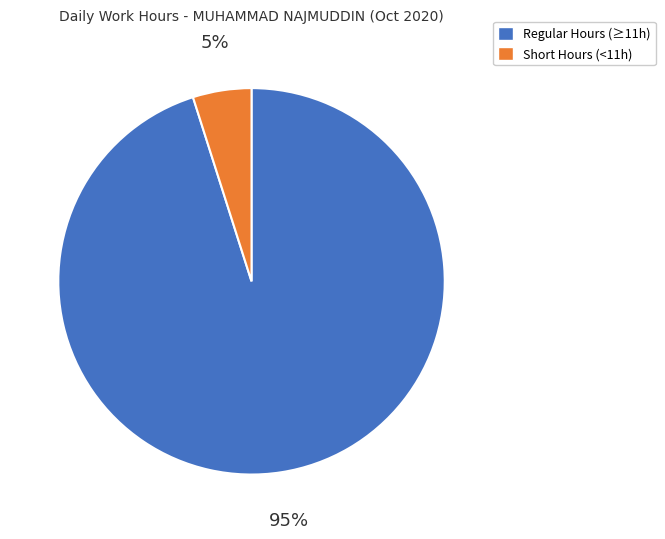

To the nearest percent, what is the average slice percentage?

50%